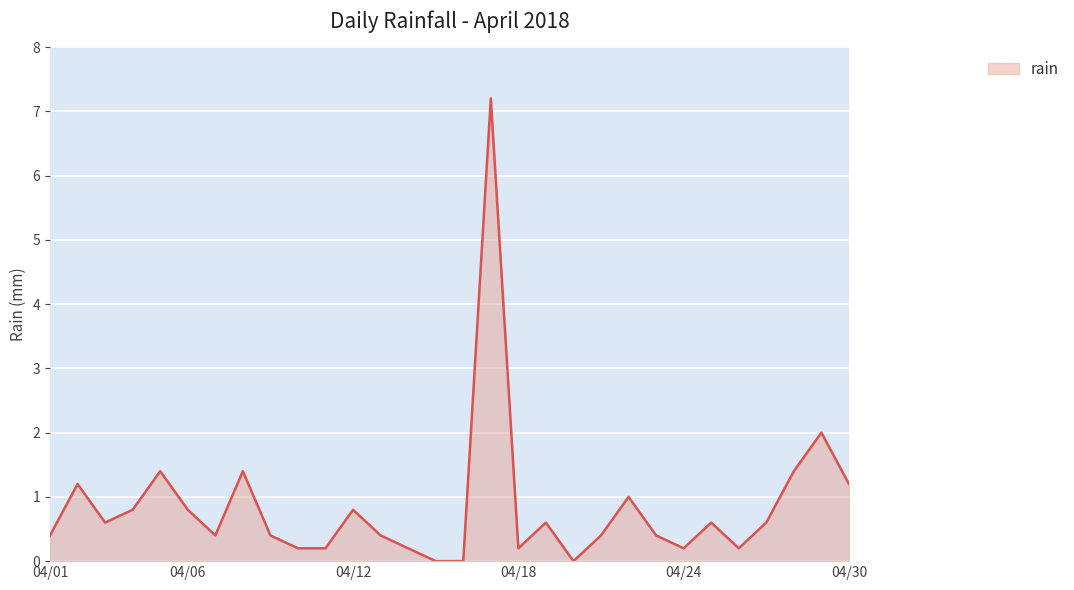

What is the difference between the maximum and minimum values?

7.2